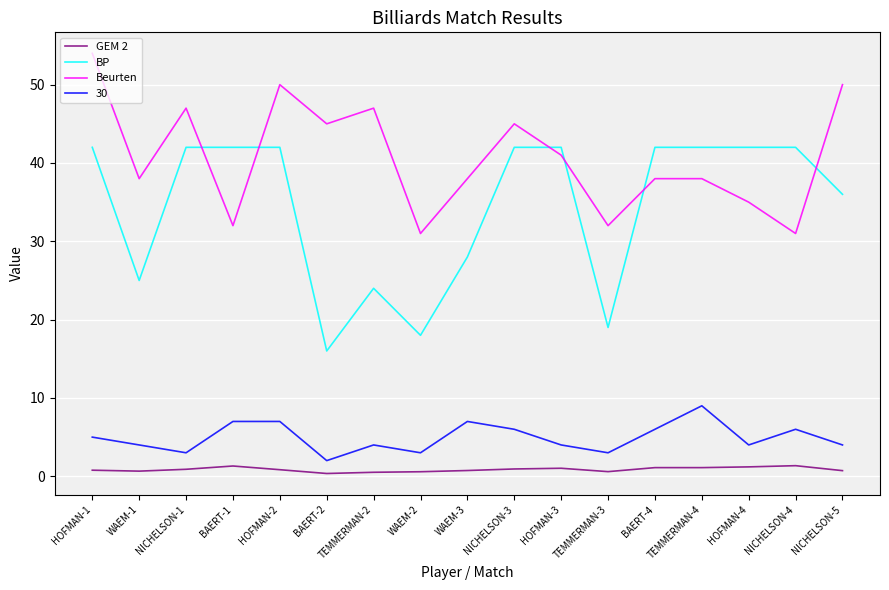

What is the sum of the Beurten values at HOFMAN-3 and NICHELSON-5?

91.0